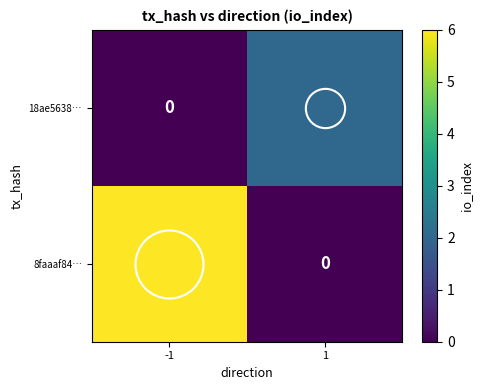

Which series has the largest total across all categories?

8faaaf84…